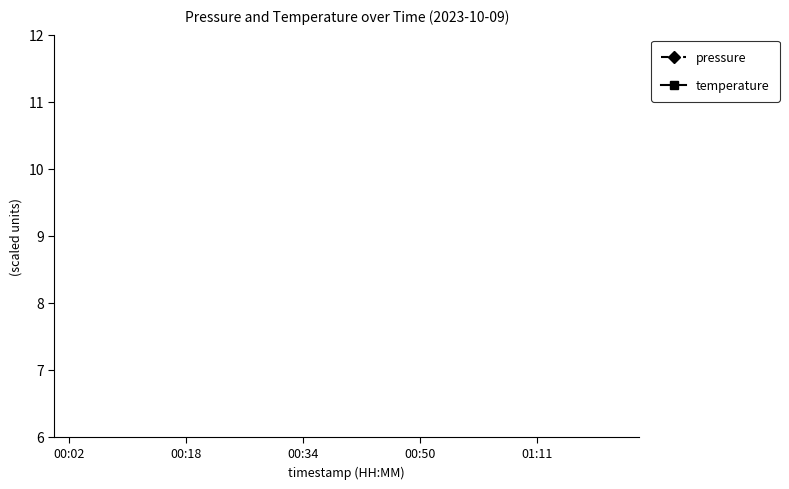

Does the chart have visible grid lines?

No